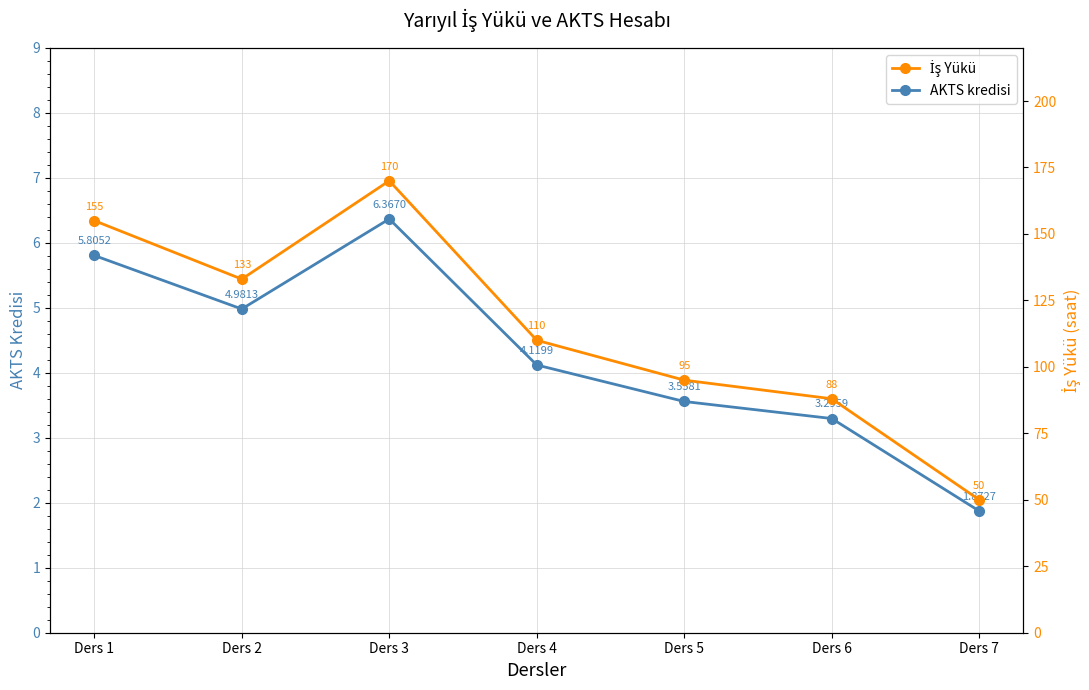

How many data points in İş Yükü are less than 110?

3